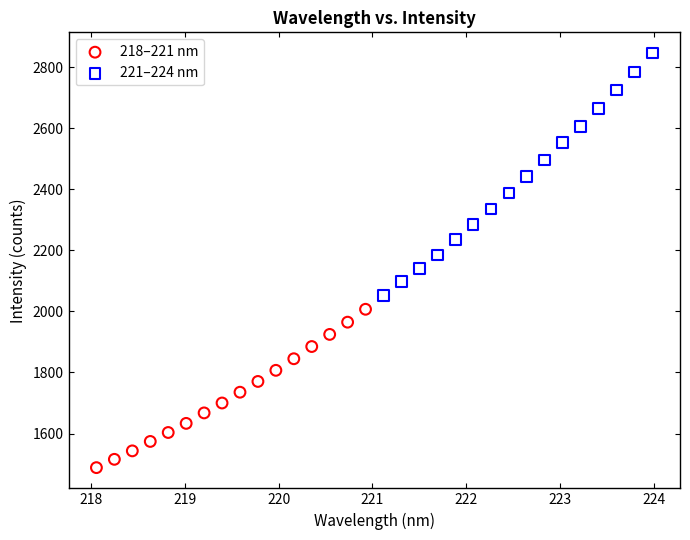

Which series contains the lowest Y value?

218–221 nm